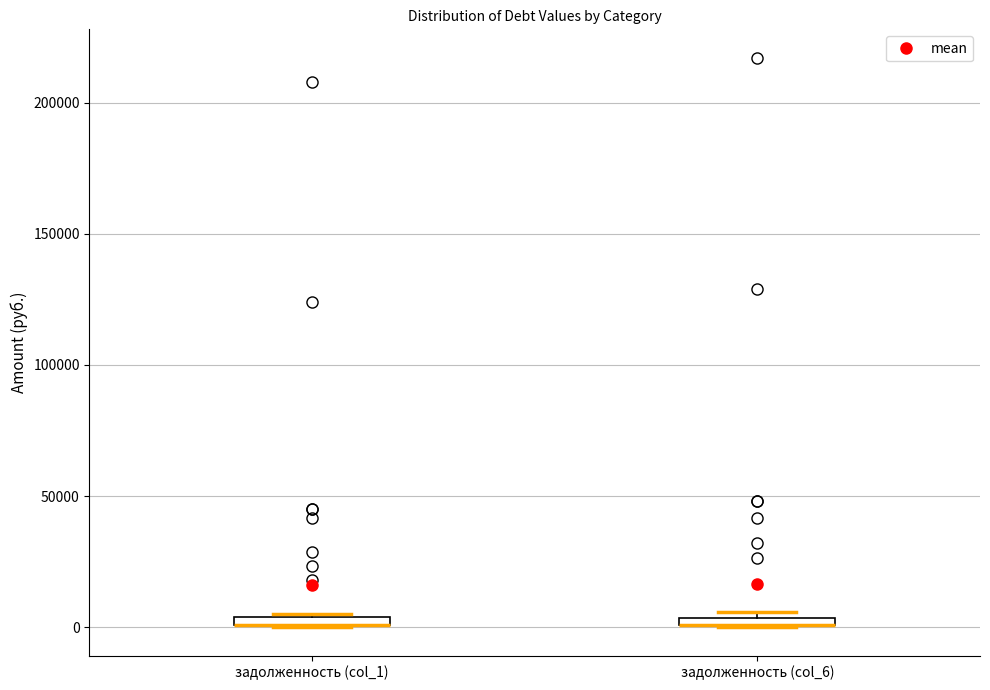

Where is the lower edge of the box for задолженность (col_6) on the y-axis? The values are not printed on the chart, so give them approximately, as read against the axis.

0